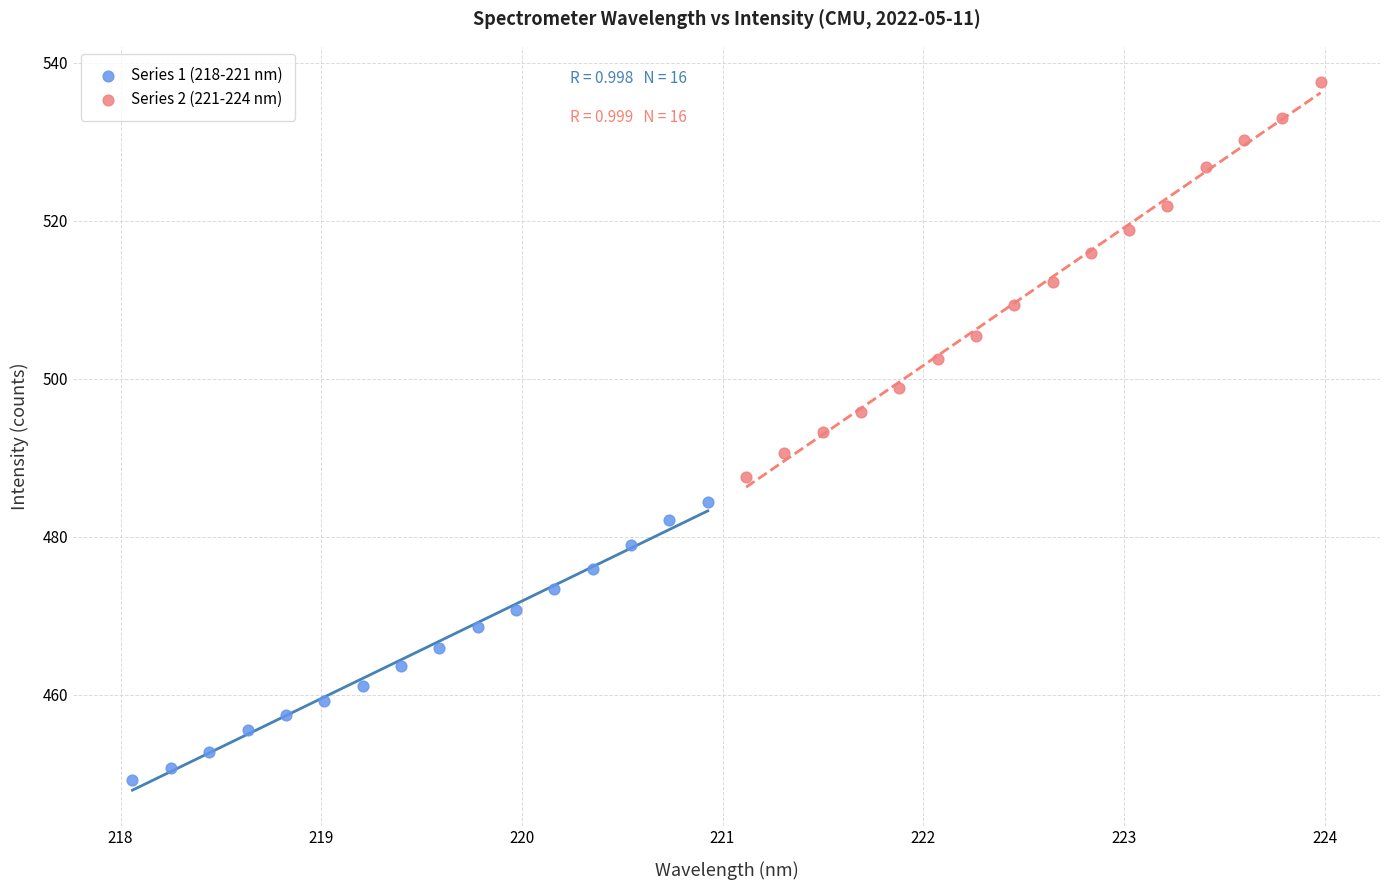

Which series has the widest spread of Y values?

Series 2 (221-224 nm)